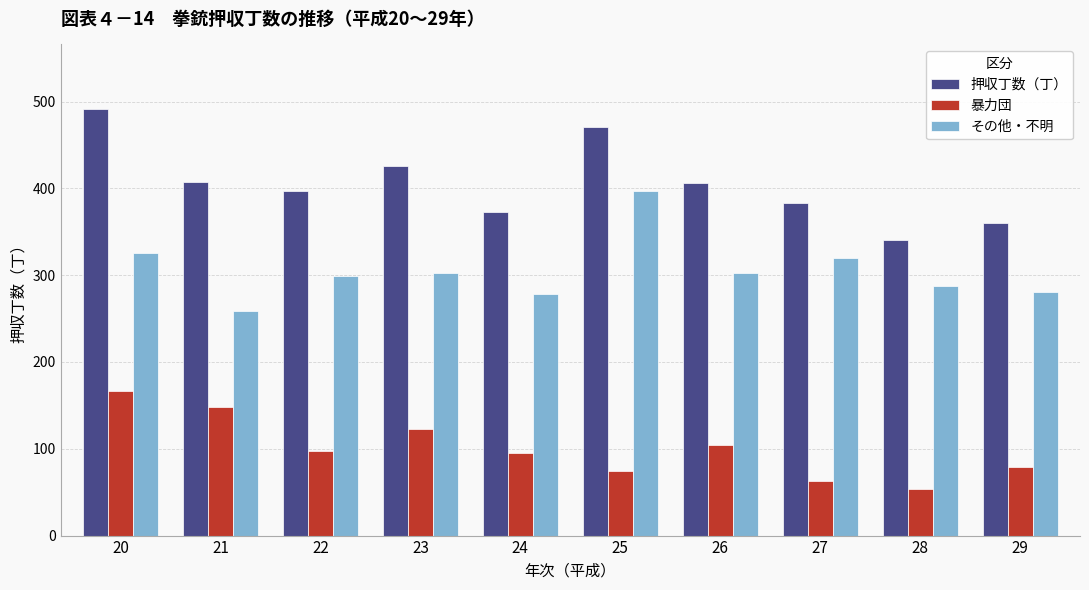

Which series has the widest spread of values?

押収丁数（丁）